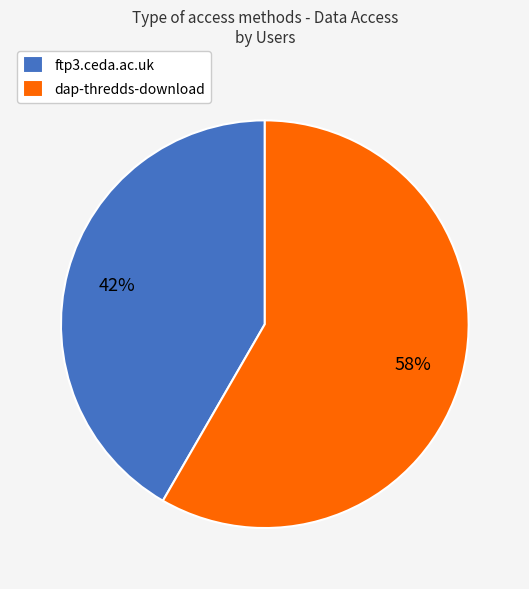

Is there a majority slice in this chart?

Yes